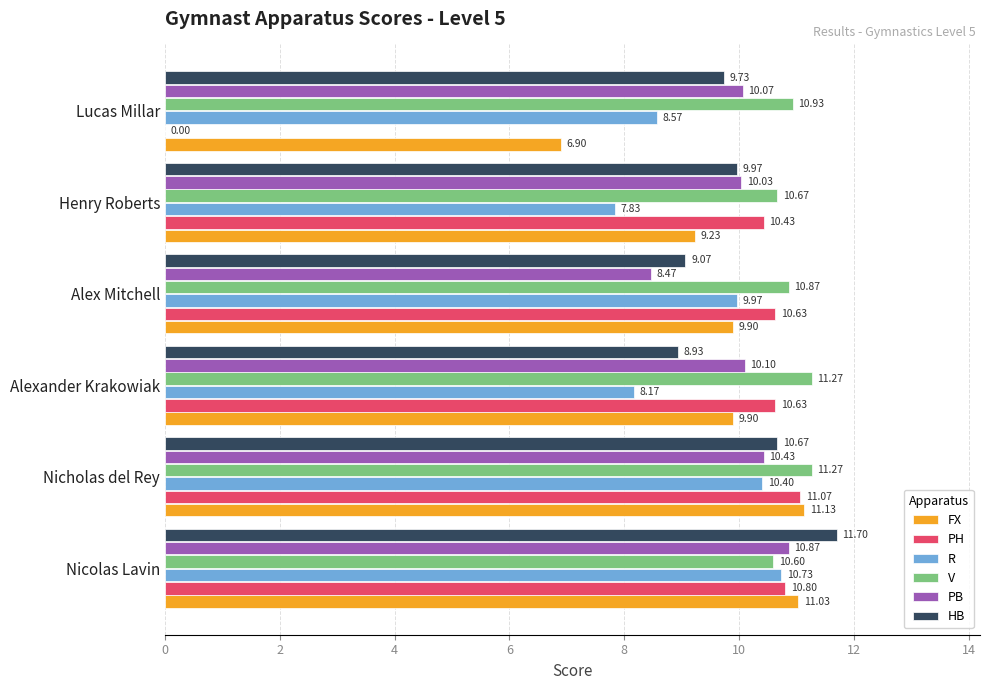

How many series are shown in this chart?

6